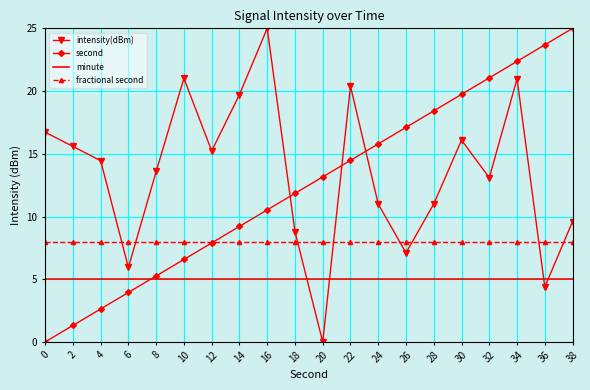

Between 16 and 24, which series saw the biggest shift?

intensity(dBm)